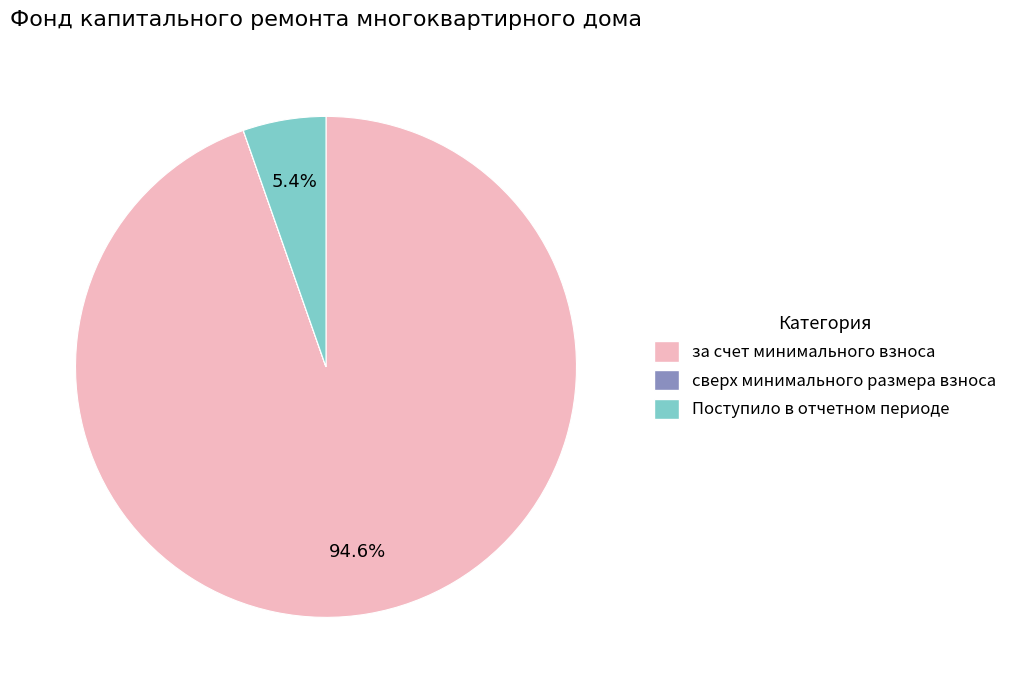

Which category has the biggest portion of the pie?

за счет минимального взноса